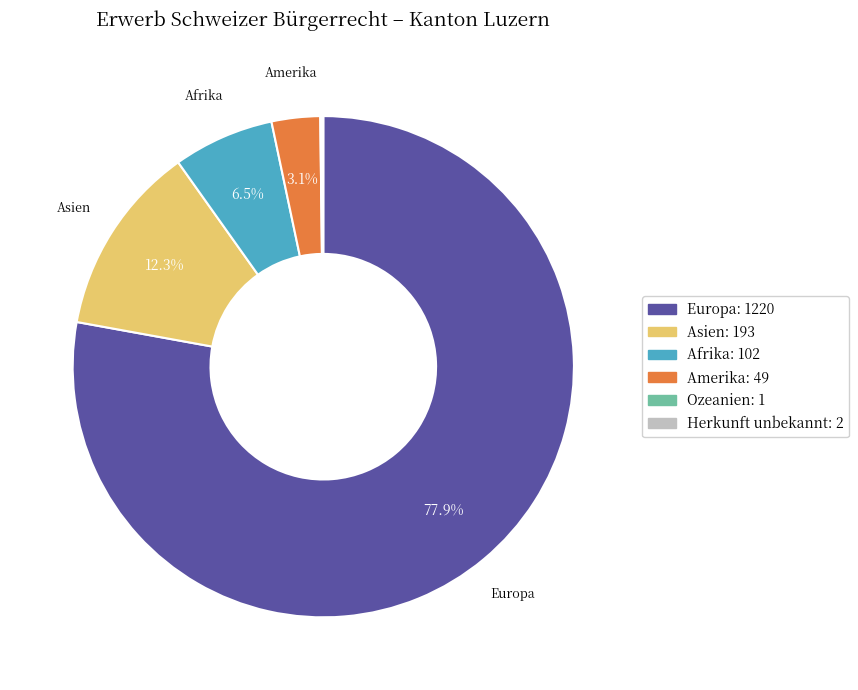

What is the majority slice?

Europa